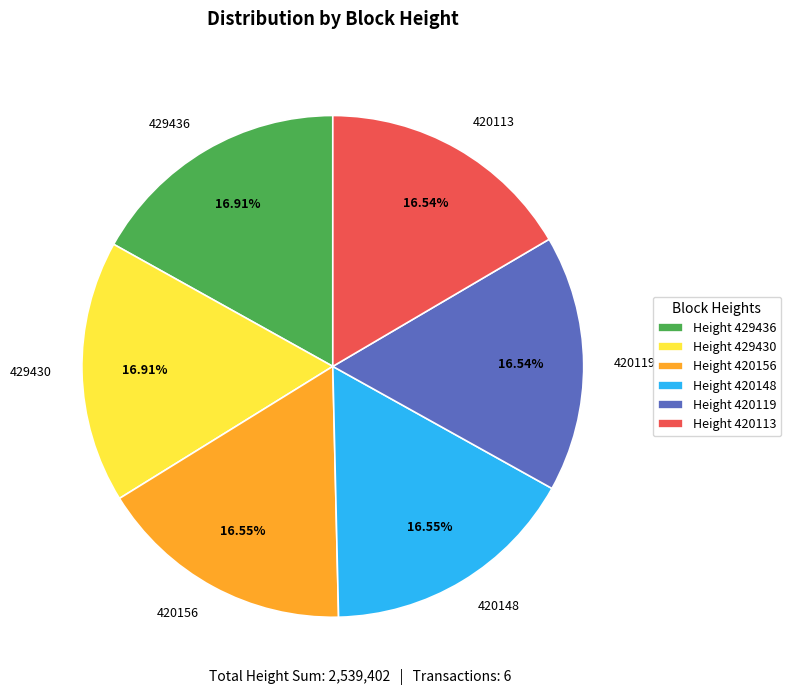

Is there a majority slice in this chart?

No